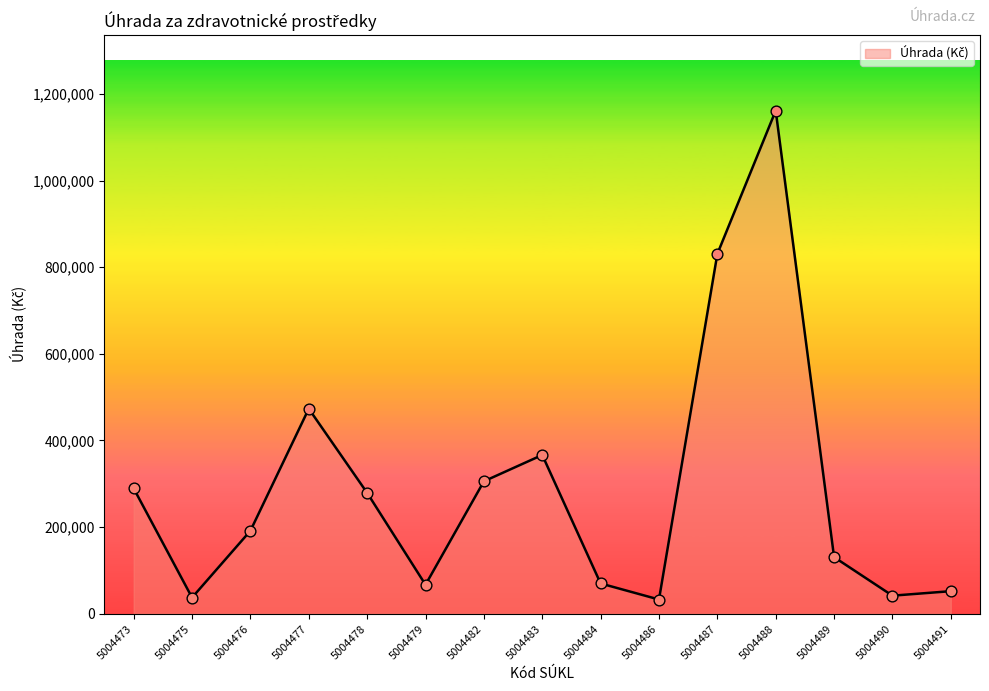

What is the change in value from 5004482 to 5004487?

+525159.0